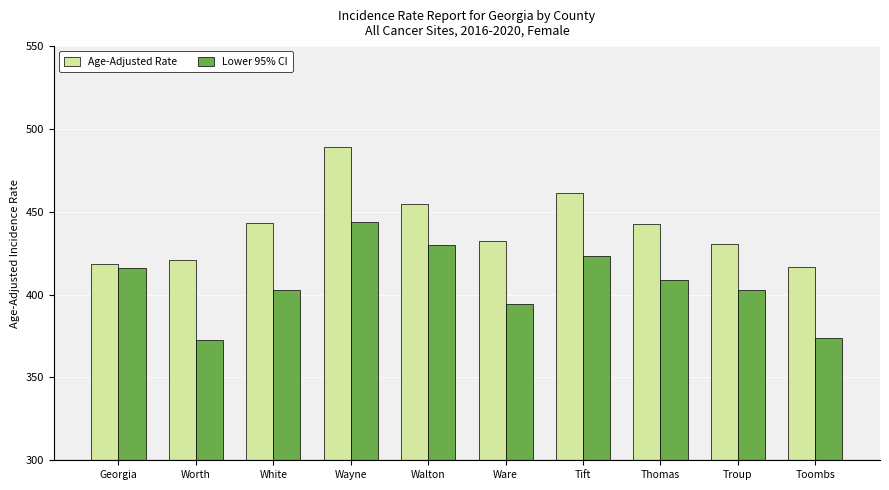

Which category has the highest value across all series?

Wayne